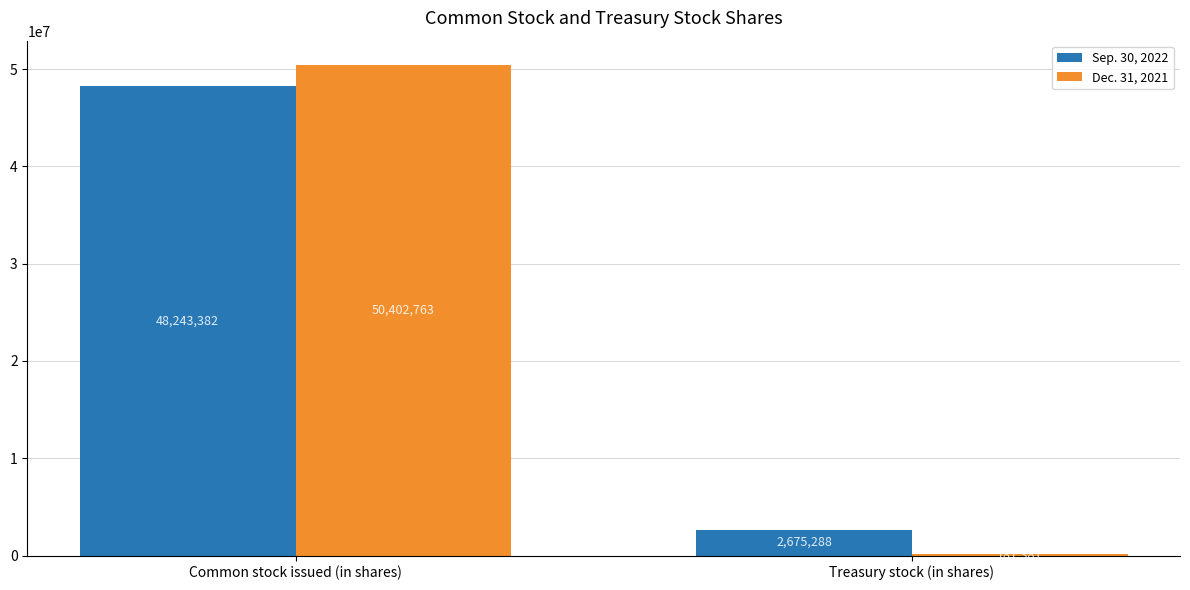

Is the value of Dec. 31, 2021 at Treasury stock (in shares) greater than the value of Sep. 30, 2022 at Common stock issued (in shares)?

No